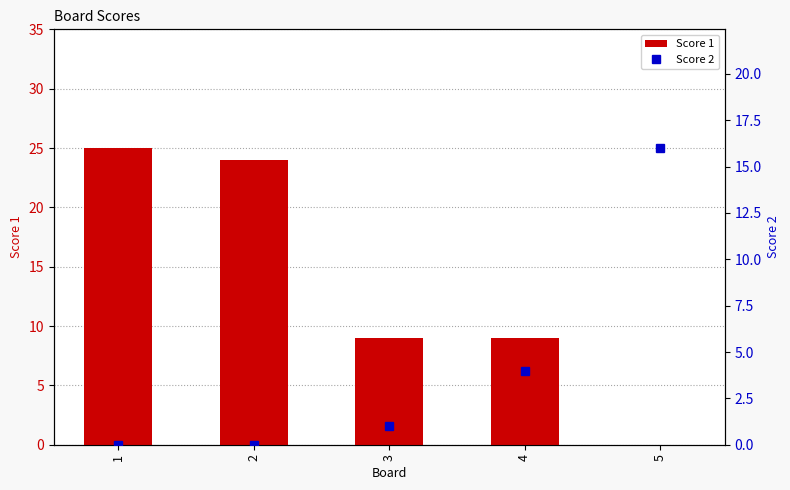

What is the value of the Score 1 bar at the 4th from the left?

9